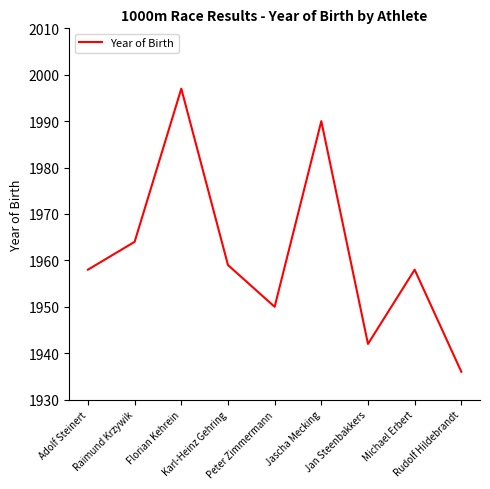

What is the minimum value shown in the chart?

1936